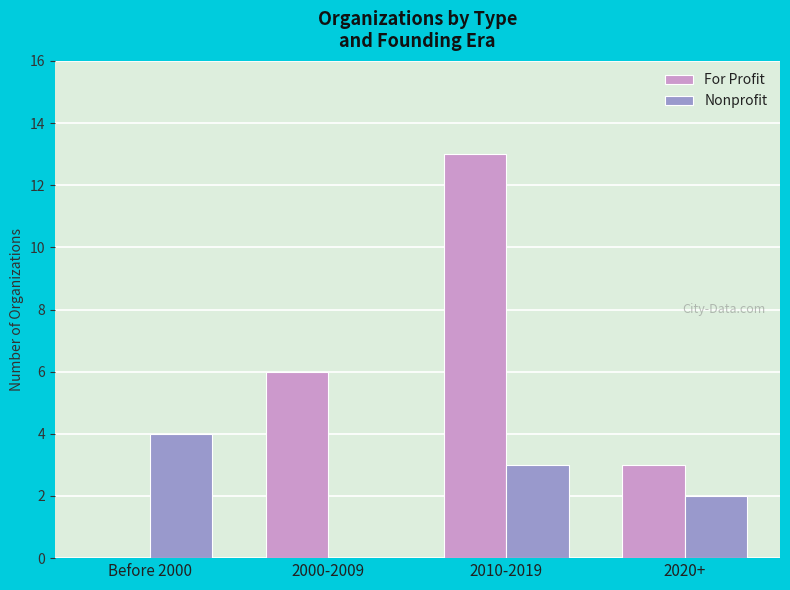

At which category is the sum across all series the highest?

2010-2019